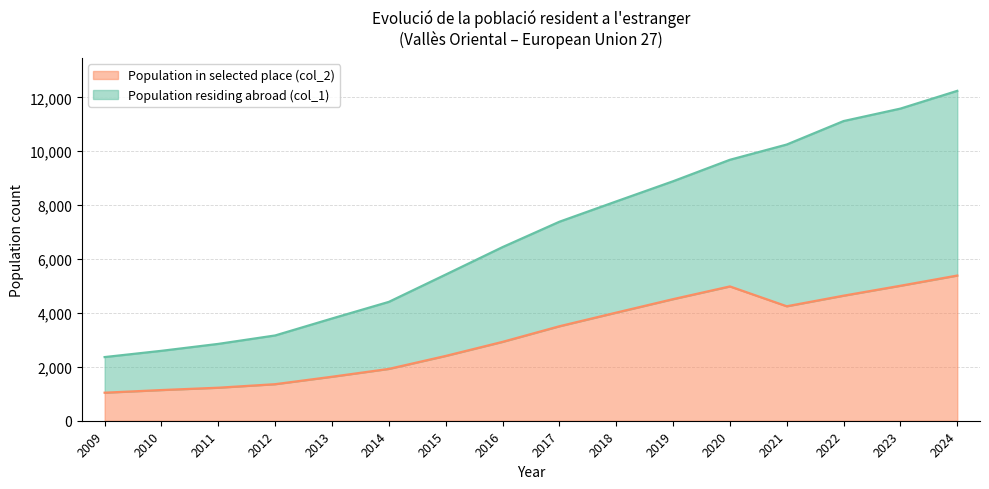

Which series has the widest spread of values?

Population residing abroad (col_1)